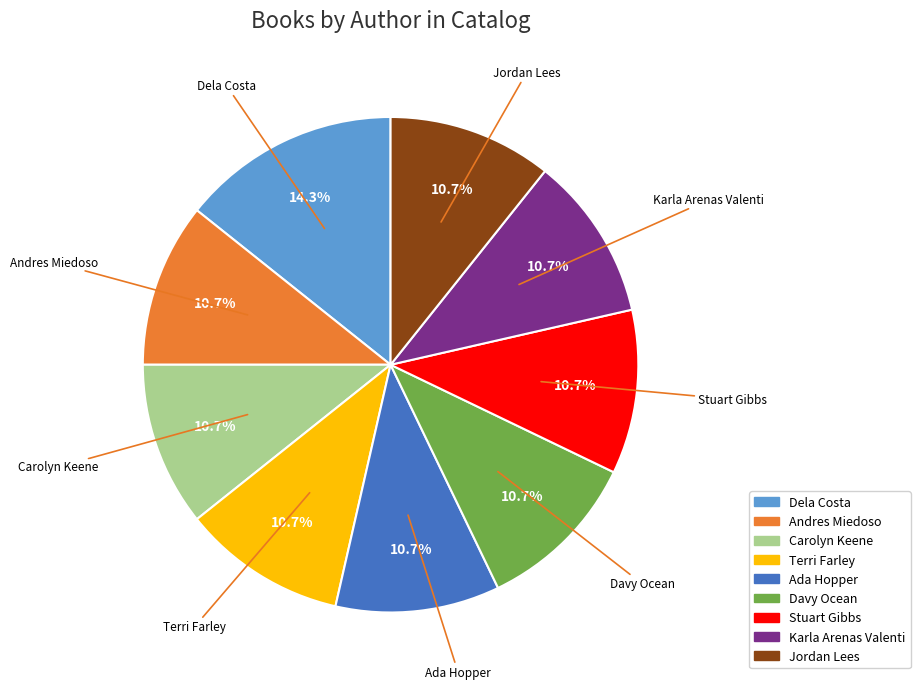

The Stuart Gibbs slice represents 11% of the pie. True or false?

True